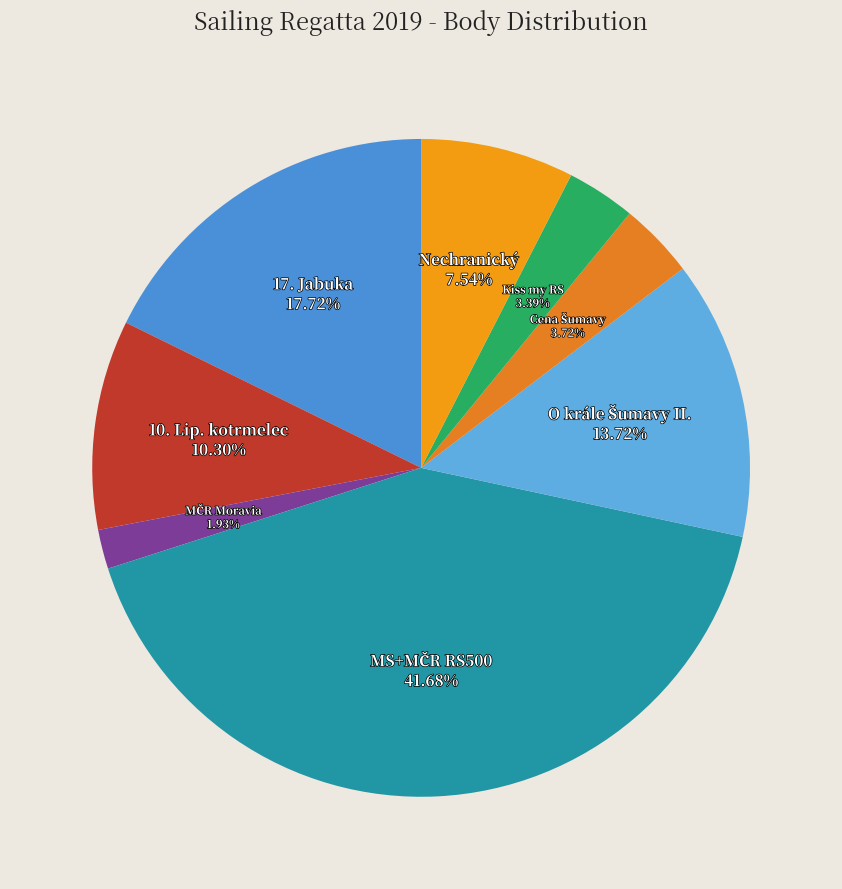

How many slices are in this pie chart?

8